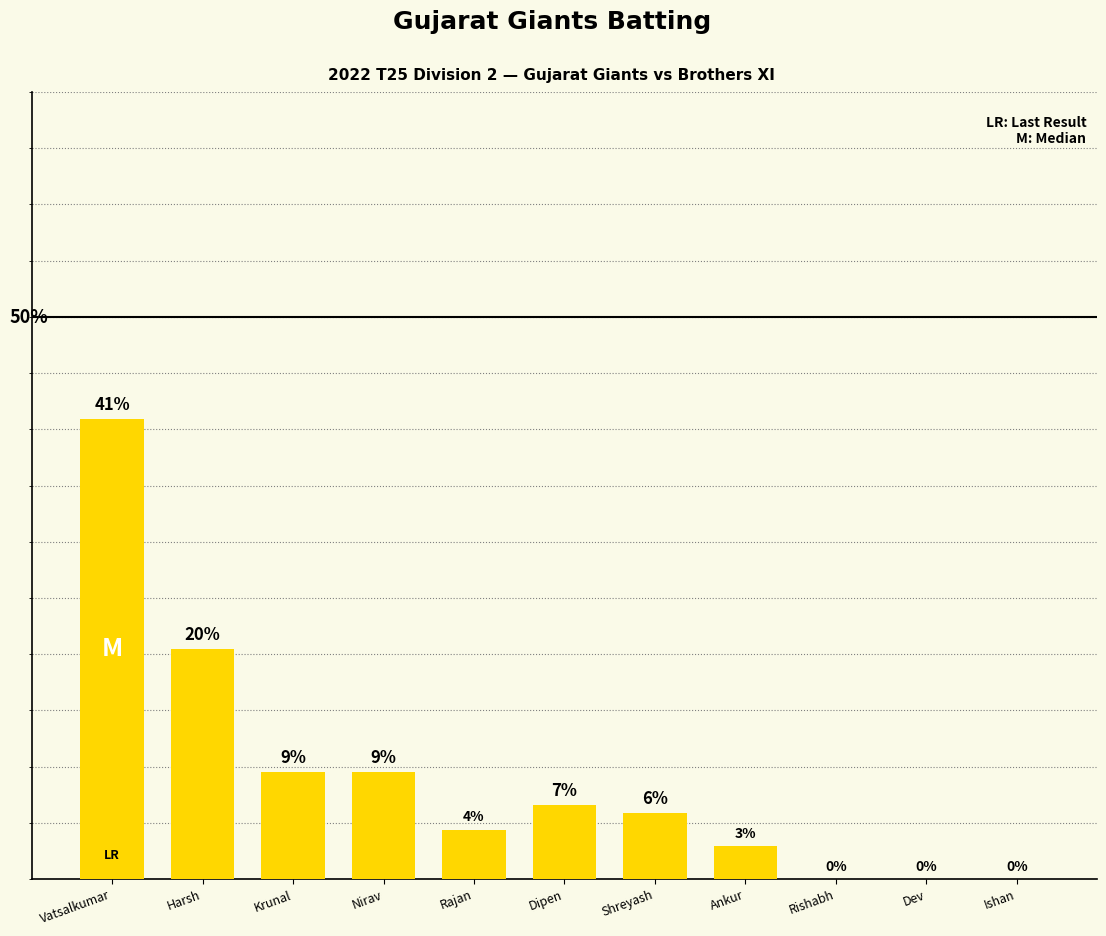

Are the bars horizontal?

No